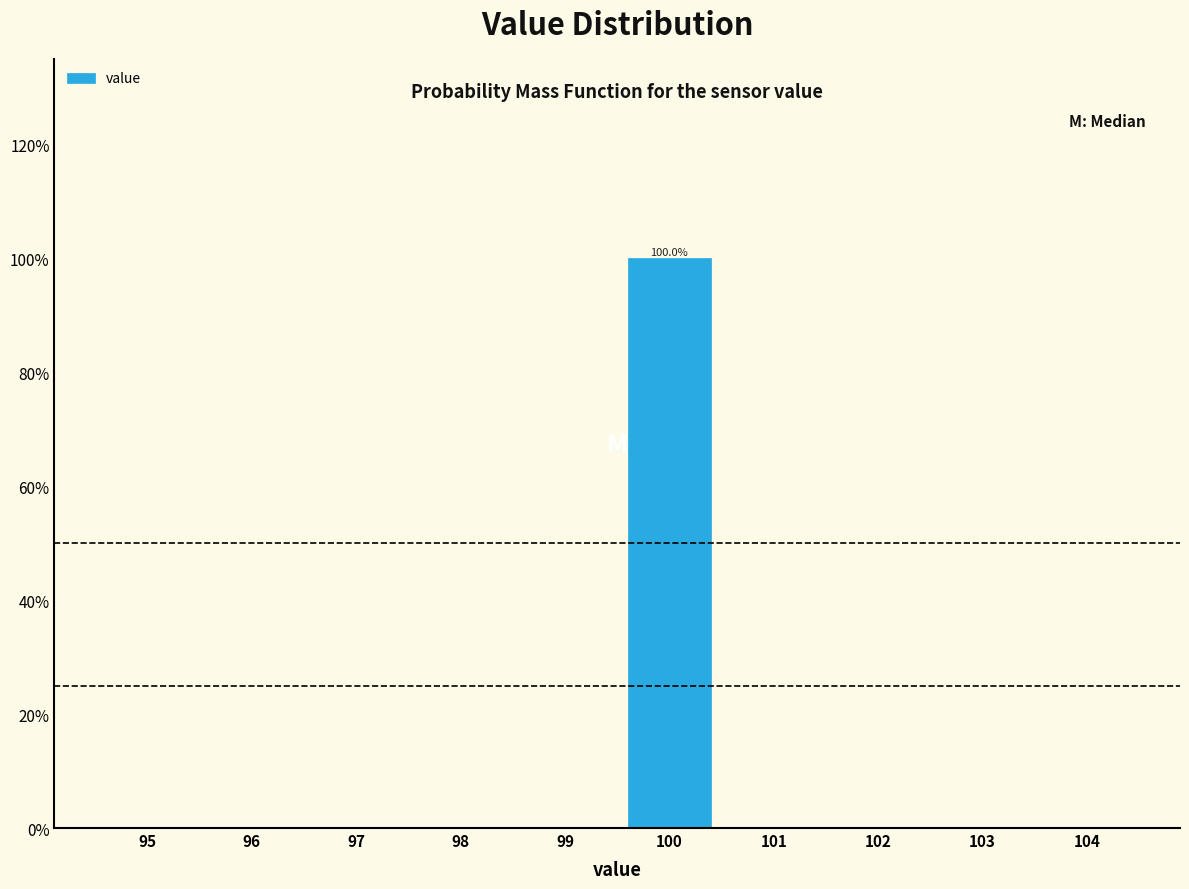

Reading left to right, what are all the values shown in this chart?

95=0	96=0	97=0	98=0	99=0	100=100	101=0	102=0	103=0	104=0